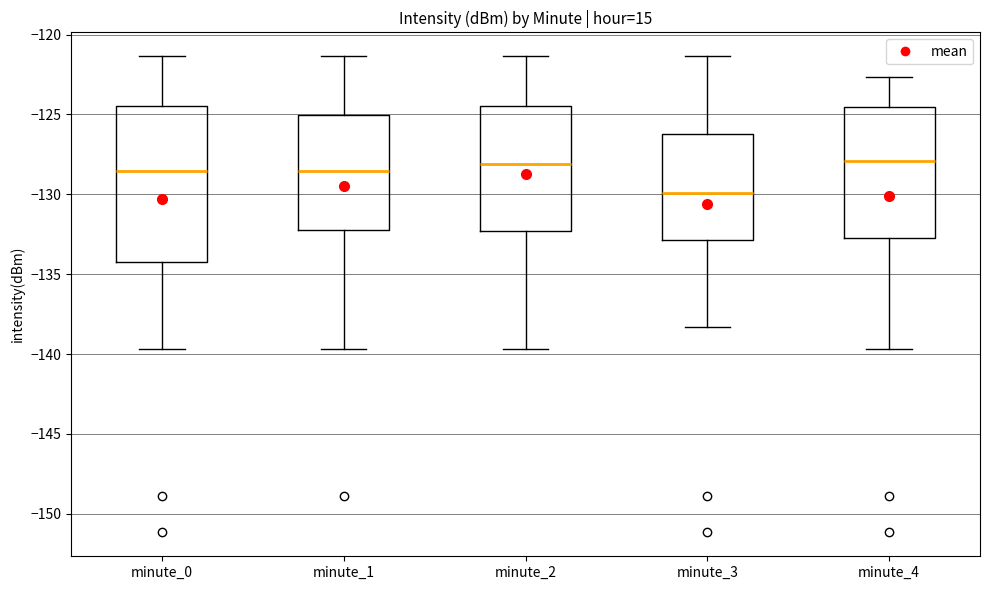

Reading left to right, read every box against the y-axis: the position of its median line, the range the box covers, and the ends of its whiskers. The values are not printed on the chart, so give them approximately, as read against the axis.

minute_0: median -128.5, box -134.0 to -124.5, whiskers -139.5 to -121.5
minute_1: median -128.5, box -132.5 to -125.0, whiskers -139.5 to -121.5
minute_2: median -128.0, box -132.5 to -124.5, whiskers -139.5 to -121.5
minute_3: median -130.0, box -133.0 to -126.0, whiskers -138.5 to -121.5
minute_4: median -128.0, box -132.5 to -124.5, whiskers -139.5 to -122.5